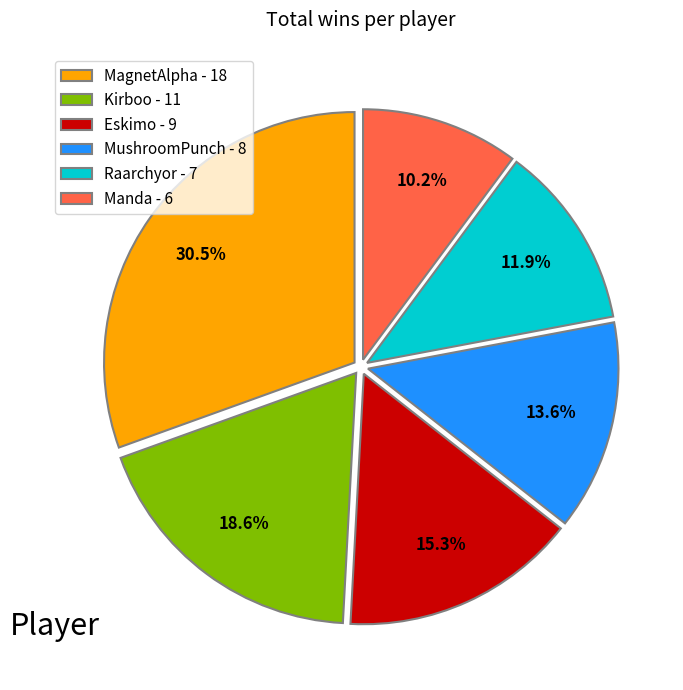

Approximately how many times larger is the value at Manda - 6 compared to Raarchyor - 7?

0.9